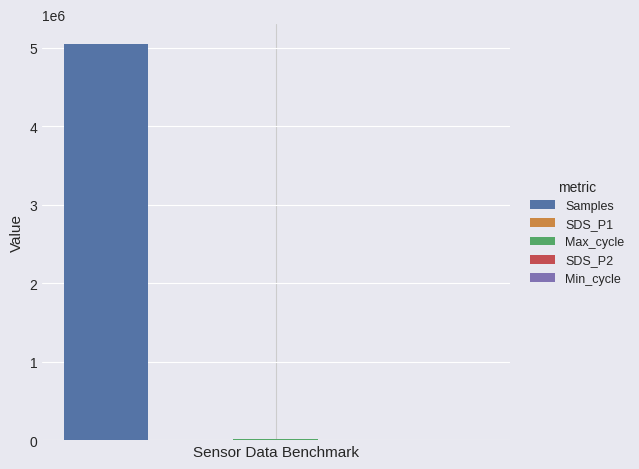

True or false: Samples has a value of 5045002.0 at Sensor Data Benchmark.

True